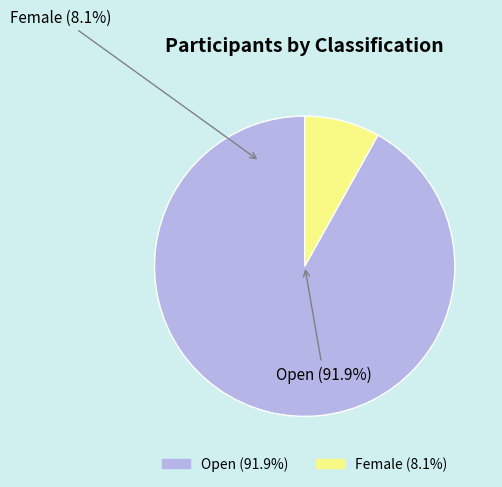

Count the number of slices in the pie.

2